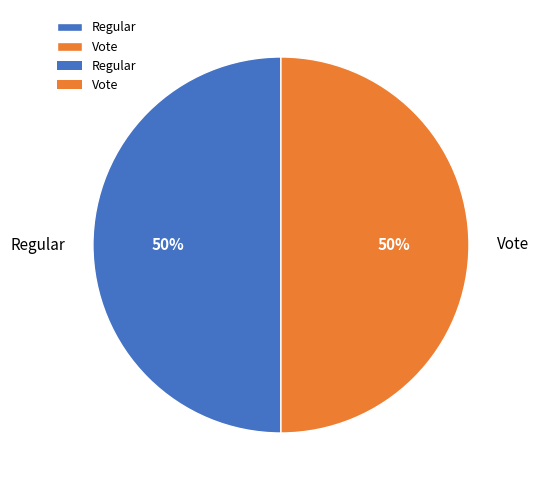

Count the number of slices in the pie.

2